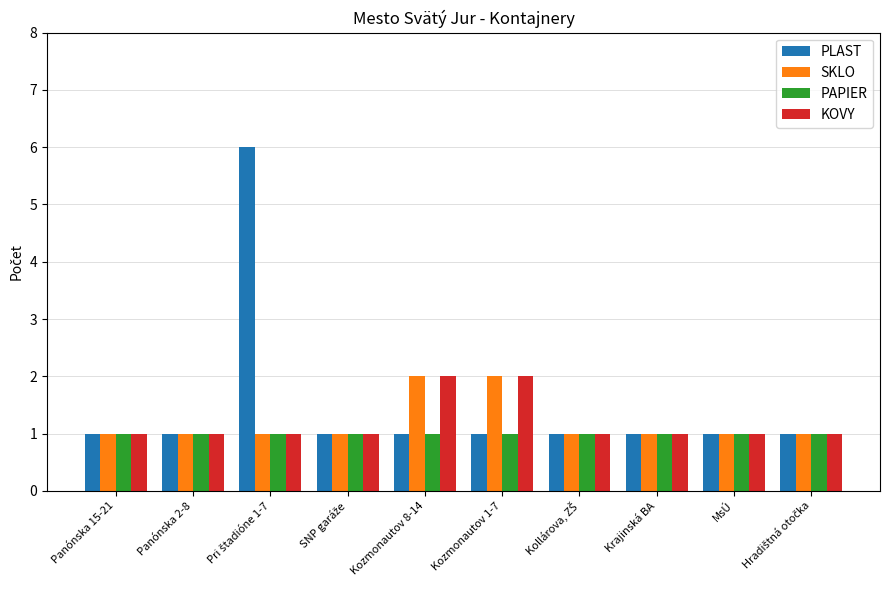

What is the minimum value shown in the chart?

1